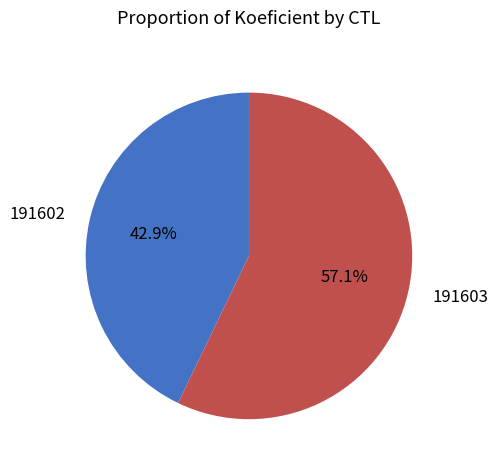

To the nearest percent, what percentage of the pie is 191602?

43%